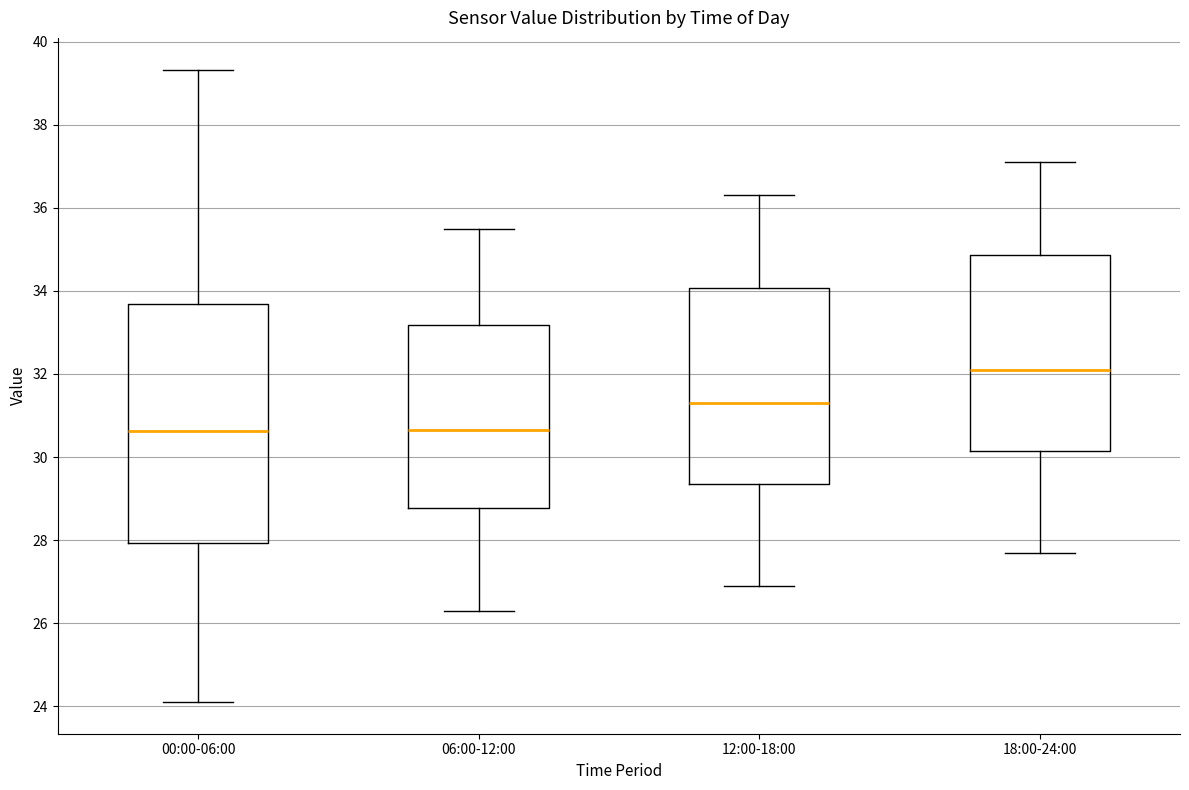

Which box is the tallest, from its lower edge to its upper edge?

00:00-06:00